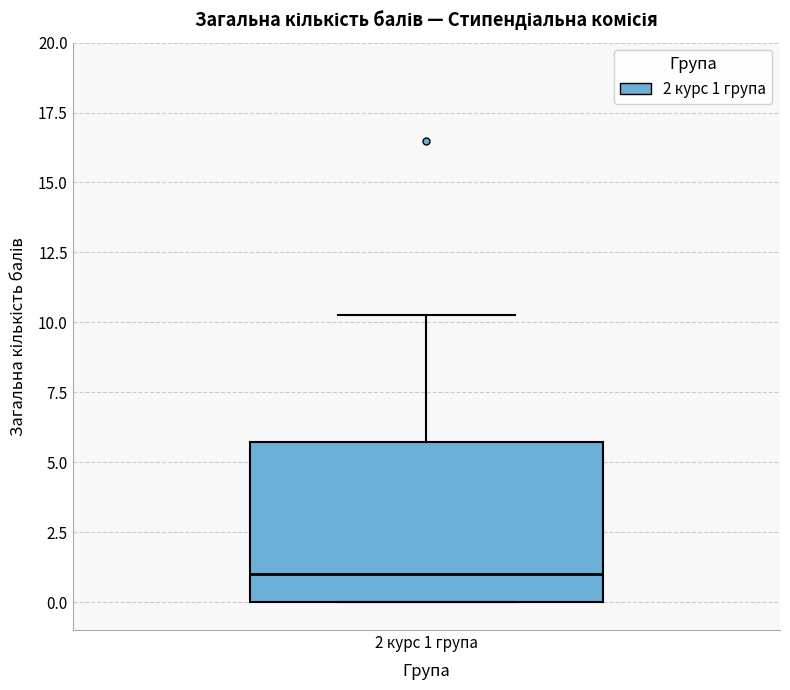

Transcribe this box plot: give where the median line is, the range the box spans, and where the two whiskers end, as read against the y-axis. The values are not printed on the chart, so give them approximately, as read against the axis.

median 1.0, box 0.0 to 5.5, whiskers 0.0 to 10.5